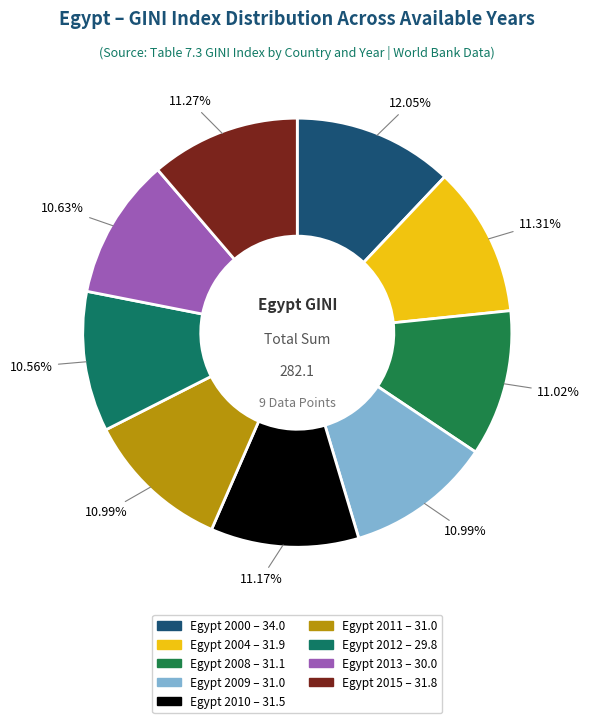

Count the number of slices in the pie.

9